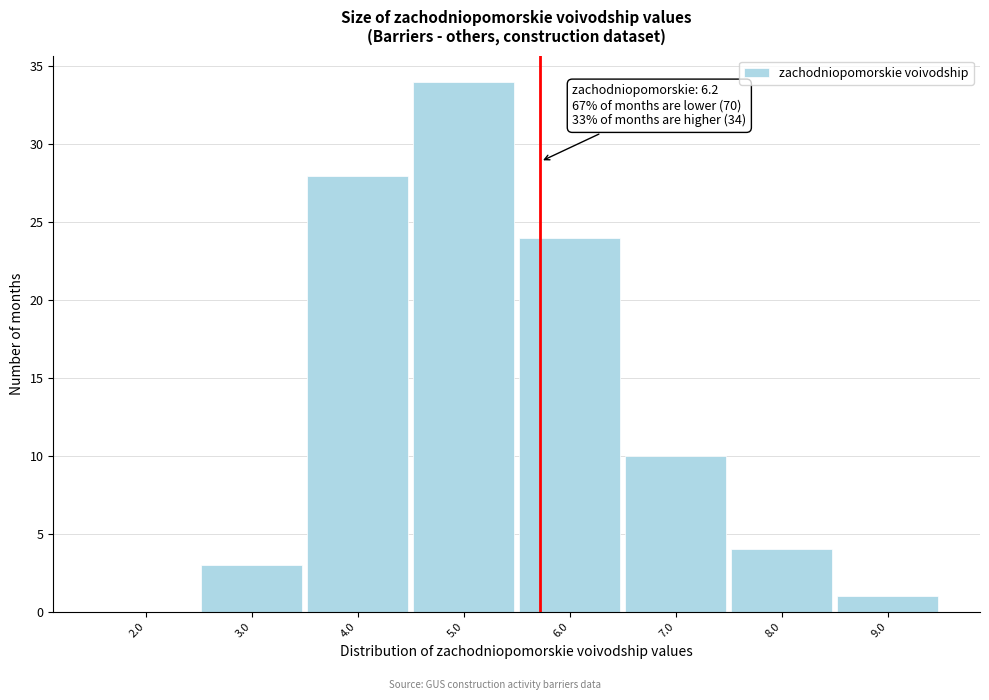

Reading left to right, list all the values displayed in this chart.

2.0=0	3.0=3	4.0=28	5.0=34	6.0=24	7.0=10	8.0=4	9.0=1